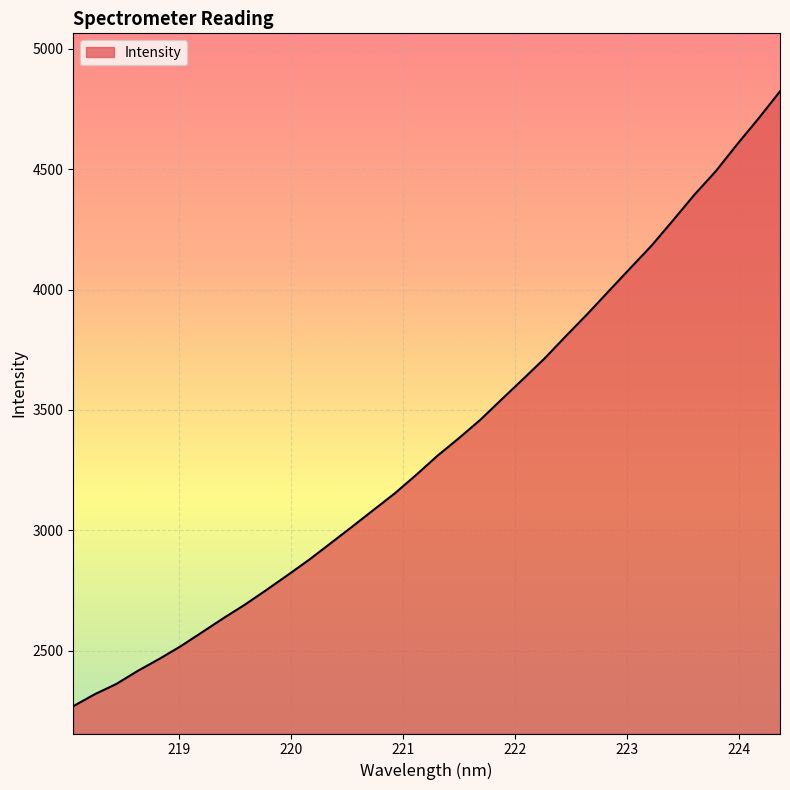

What is the greatest value displayed?

4823.5